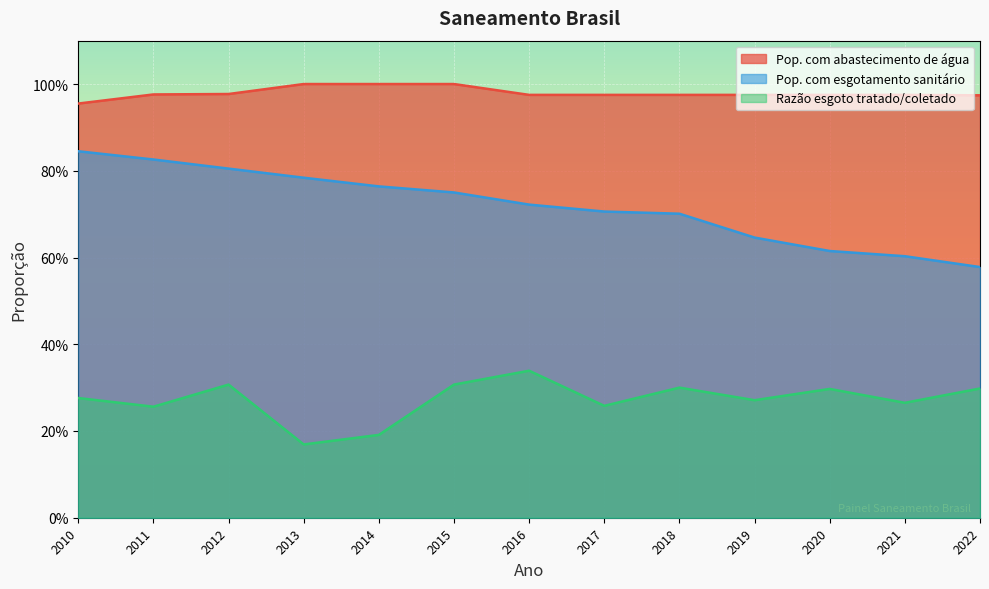

Rank the series by their maximum value, from highest to lowest.

Pop. com abastecimento de água, Pop. com esgotamento sanitário, Razão esgoto tratado/coletado